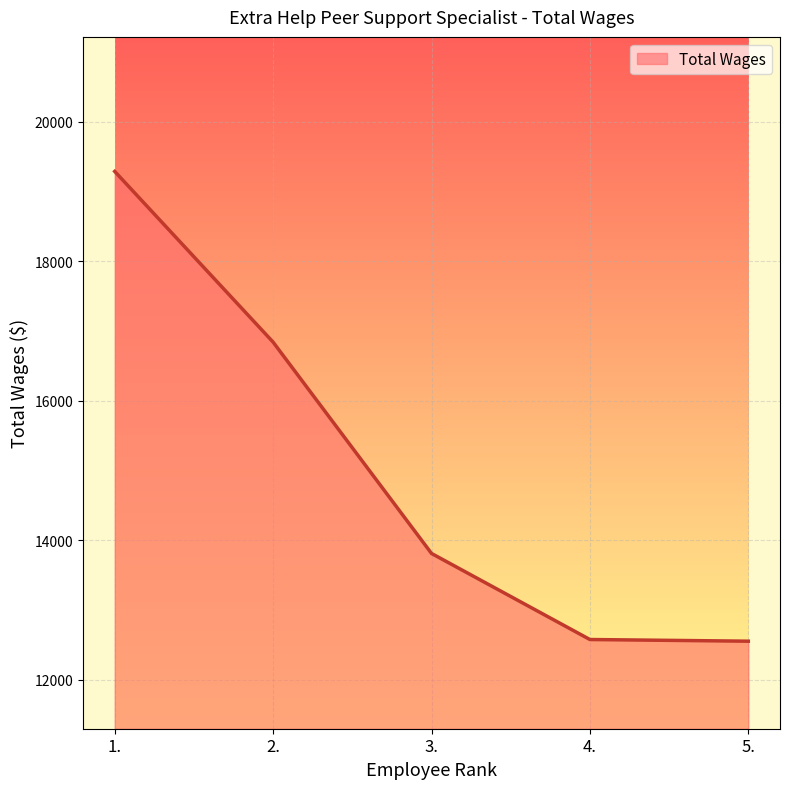

What value does the data have at 3., to the nearest 10?

13810